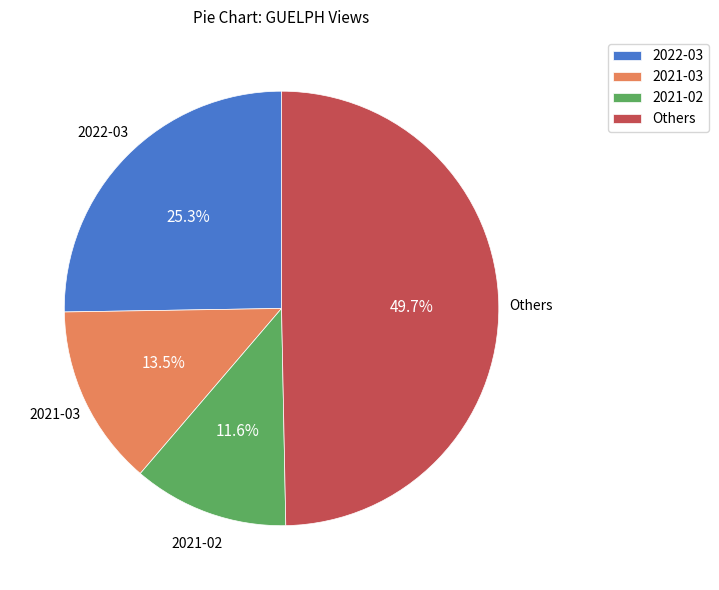

Is there any slice that represents more than half of the pie?

No